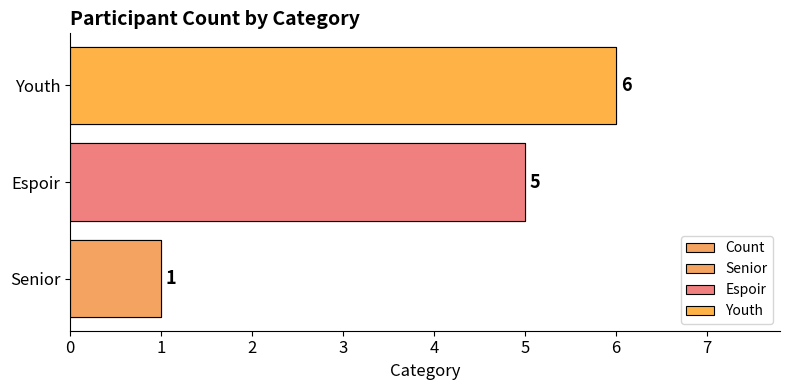

What is the difference between the maximum and minimum values?

5